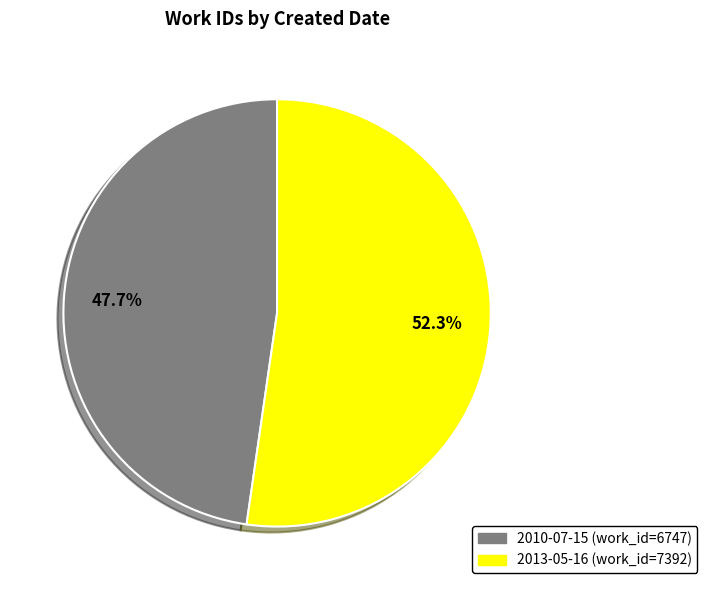

Count the number of slices in the pie.

2